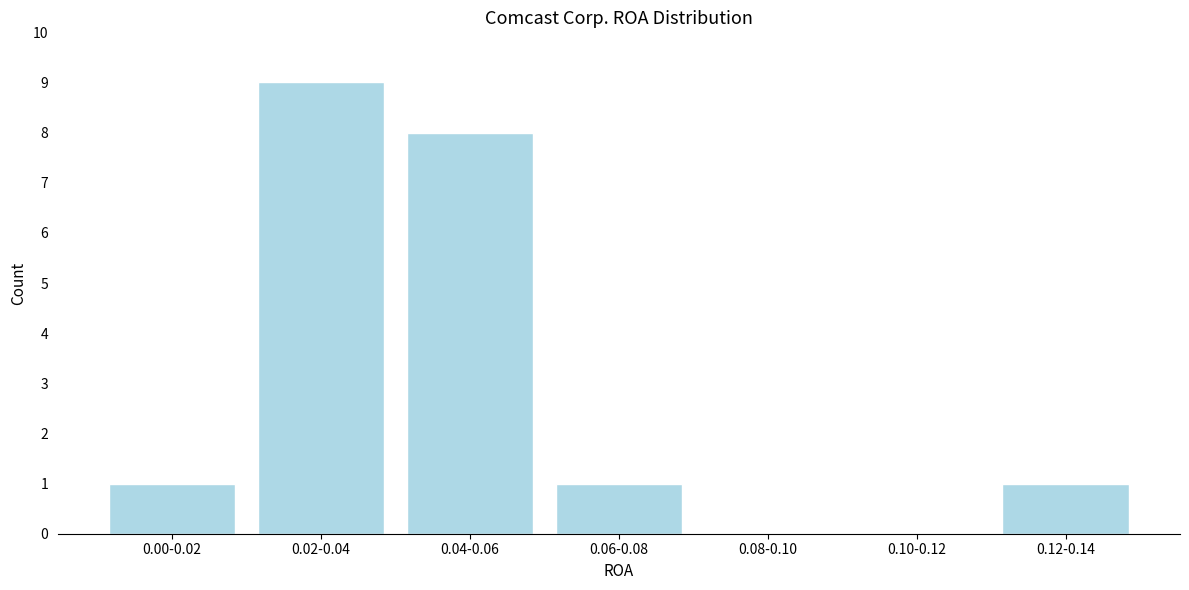

Reading left to right, extract all data points from this chart.

0.00-0.02=1	0.02-0.04=9	0.04-0.06=8	0.06-0.08=1	0.08-0.10=0	0.10-0.12=0	0.12-0.14=1